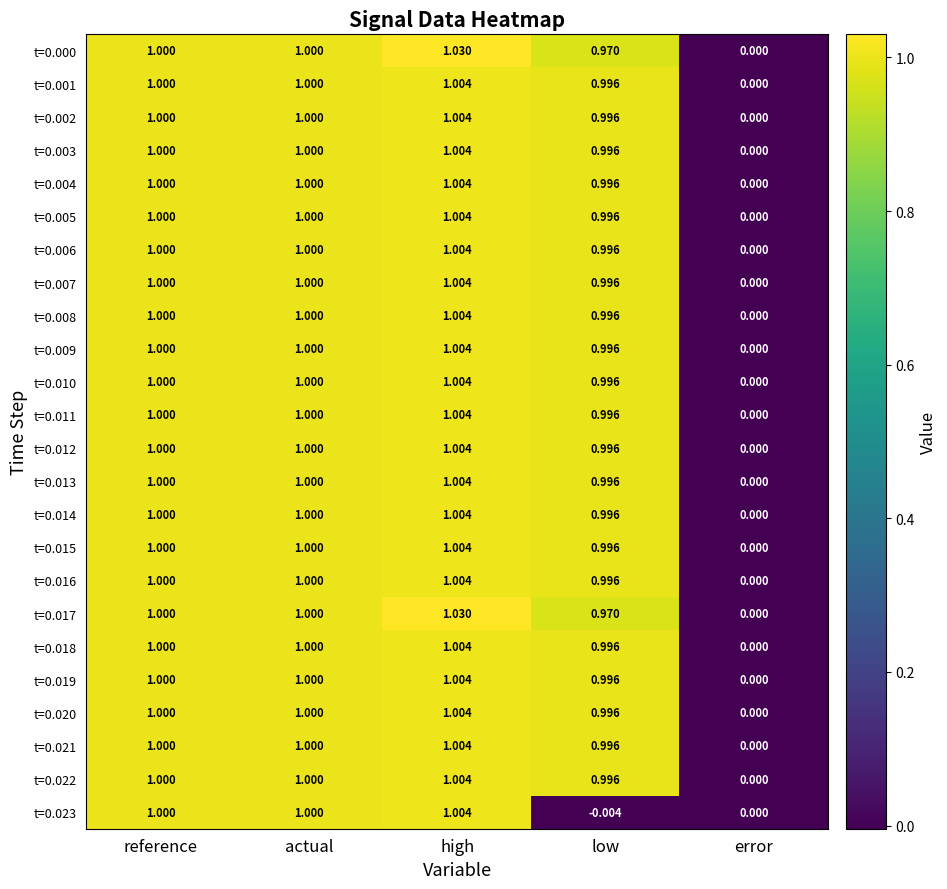

At which category is the sum across all series the highest?

high